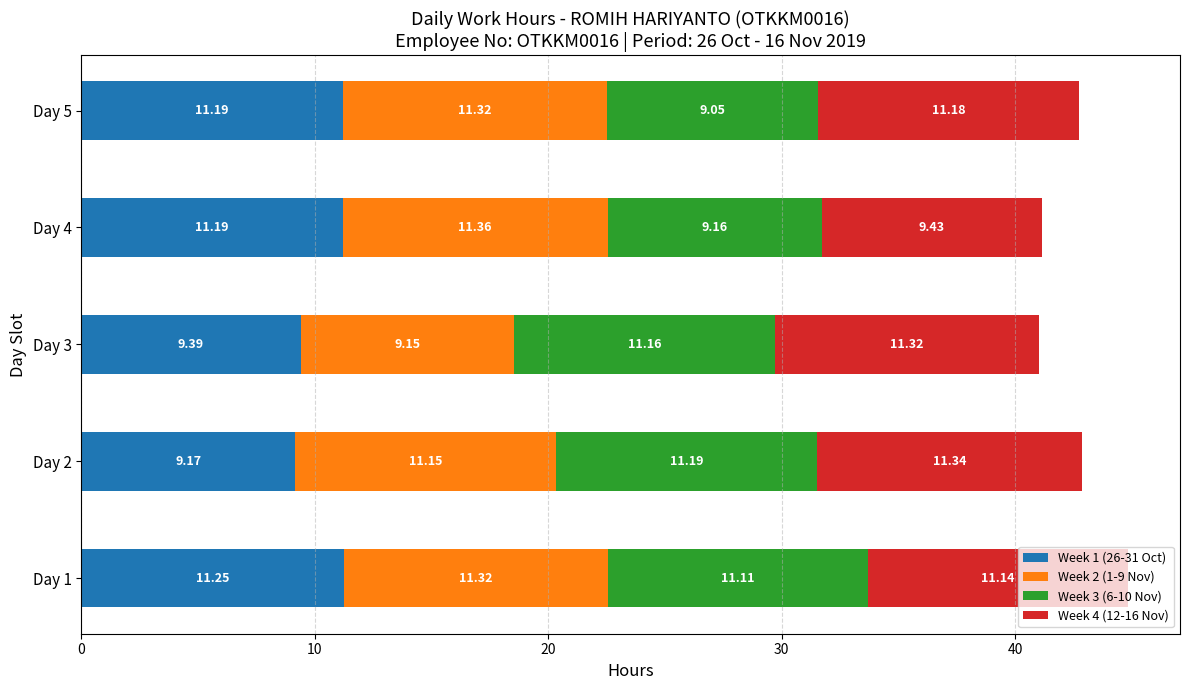

What is the total value across all series at Day 3?

41.0